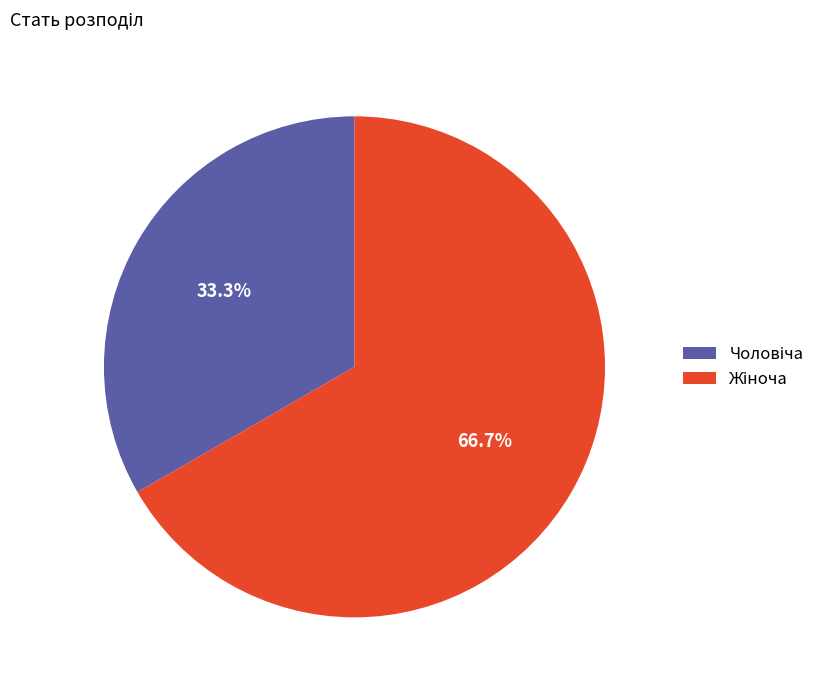

Combined, do Жіноча and Чоловіча account for over 50%?

Yes